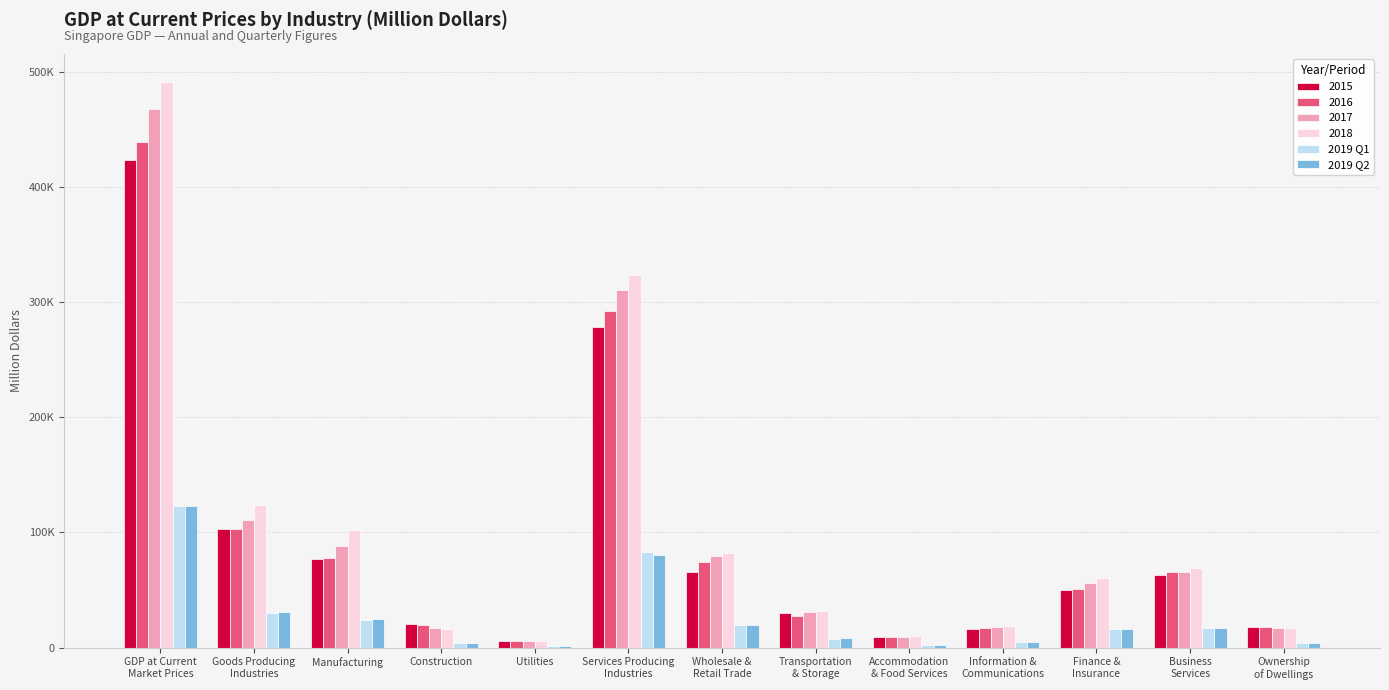

Does the chart contain stacked bars?

No